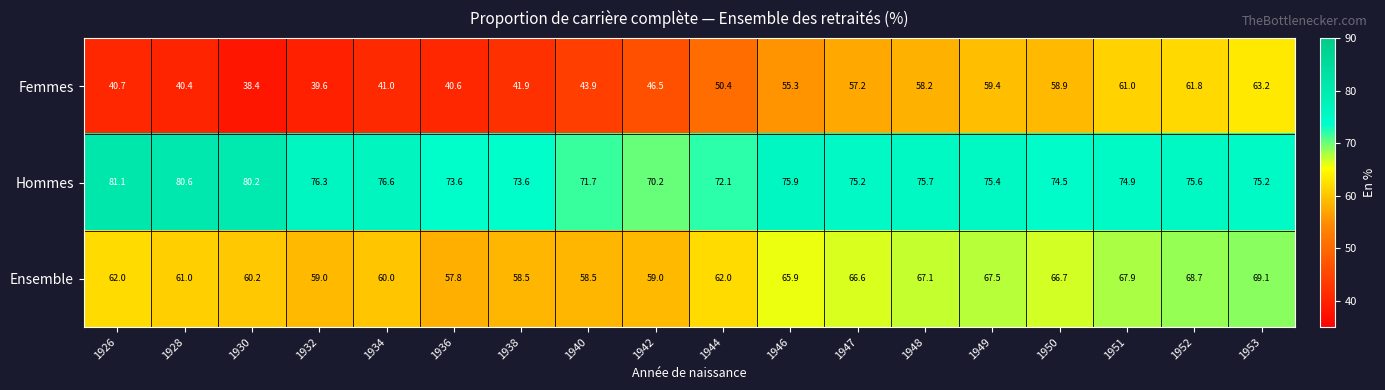

What is the sum of all Ensemble values?

1137.5